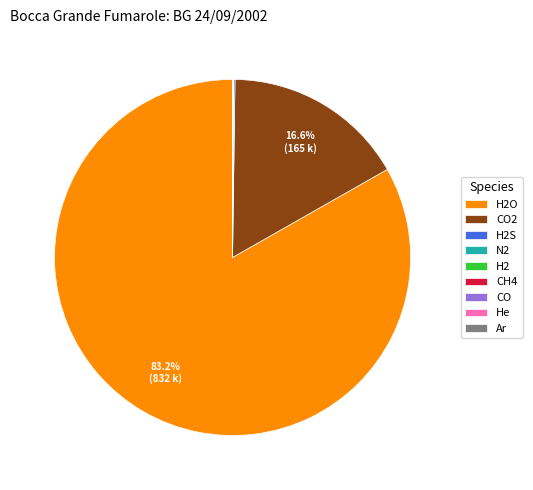

Is there any slice that represents more than half of the pie?

Yes